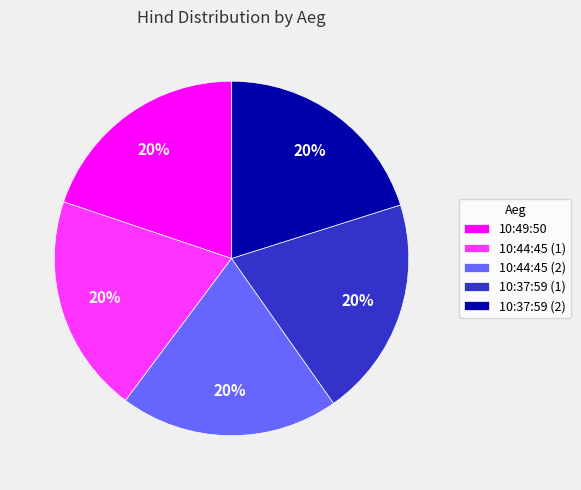

To the nearest percent, what portion does 10:49:50 represent?

20%